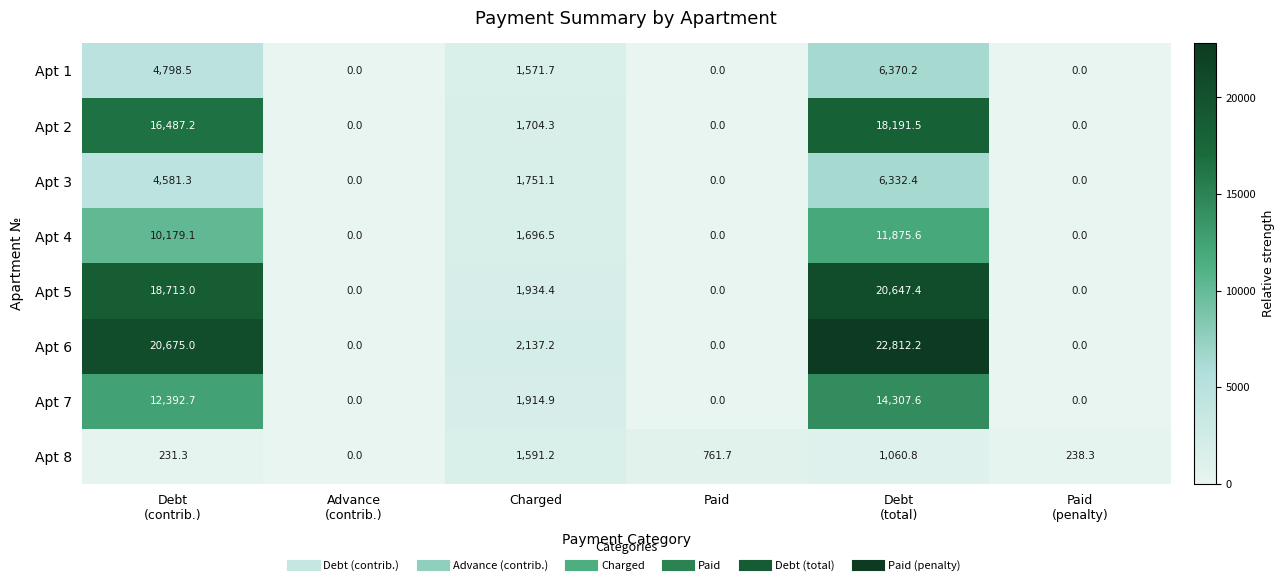

Which series has the widest spread of values?

Apt 6